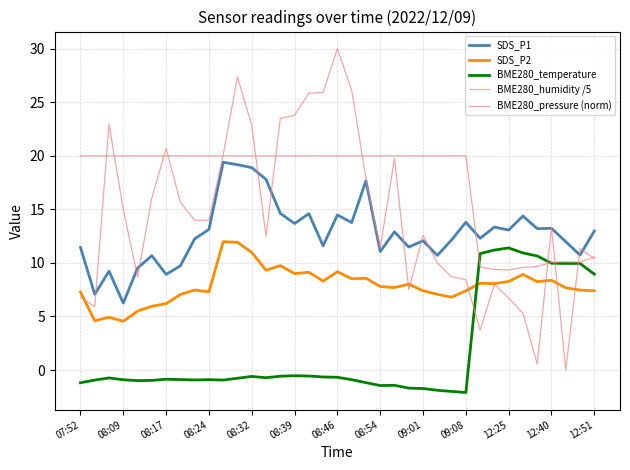

How many categories are shown in the chart?

37